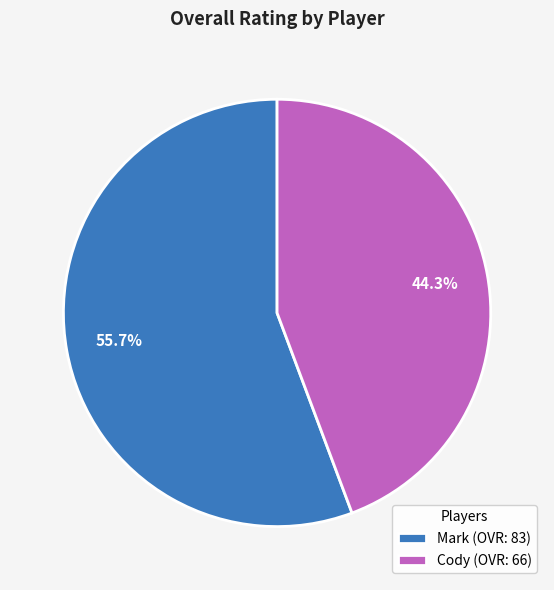

To the nearest percent, what portion does Mark represent?

56%